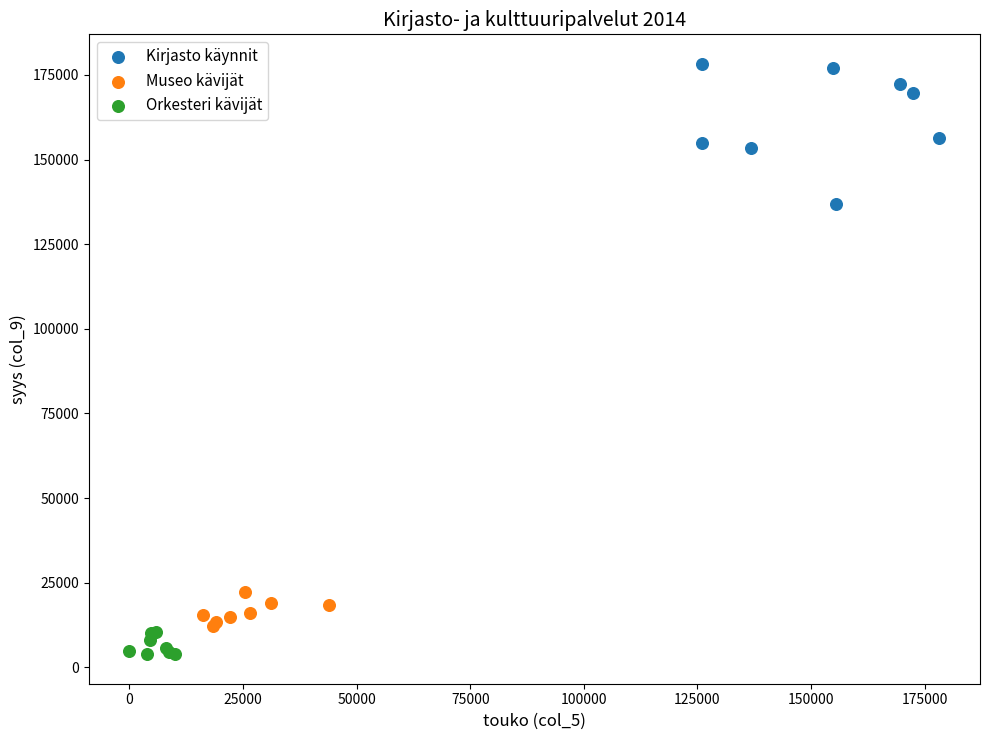

Which series contains the highest Y value?

Kirjasto käynnit